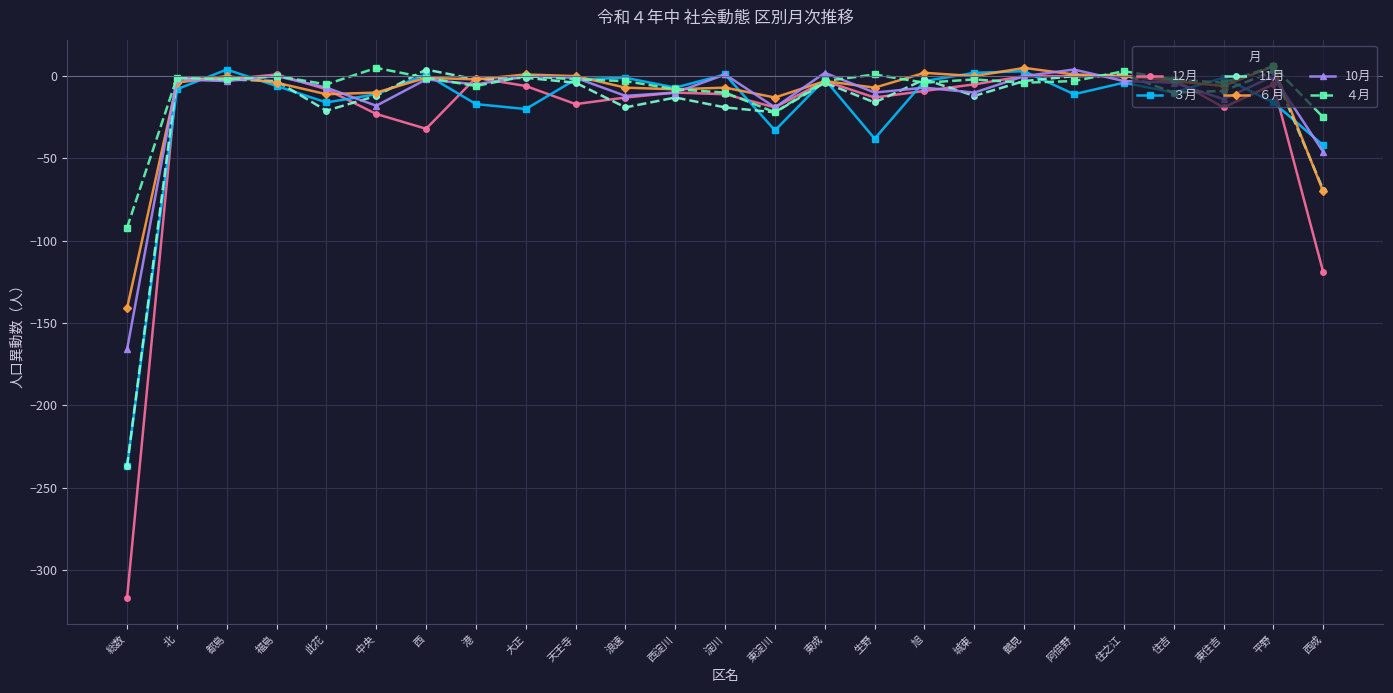

The value of ４月 at 西成 is -25. True or false?

True